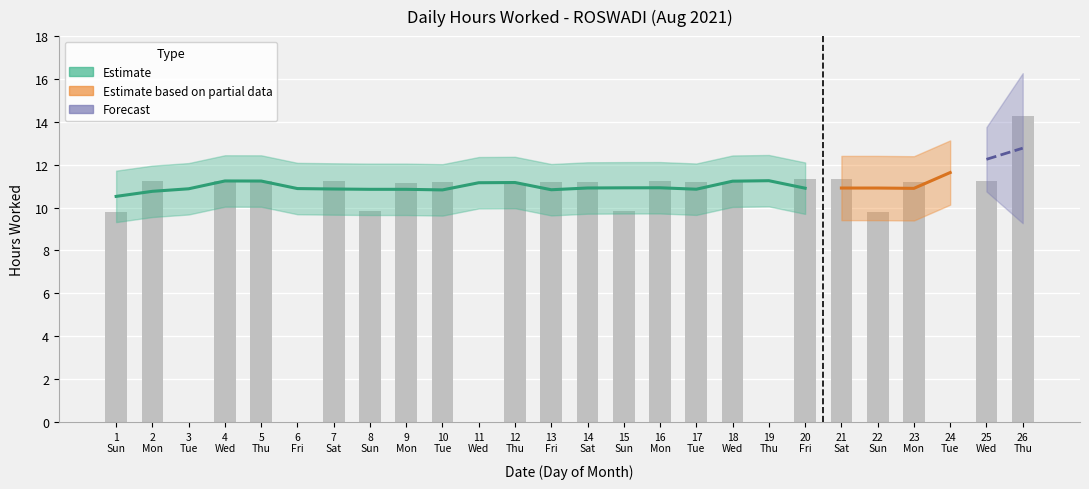

How many categories are shown in the chart?

26